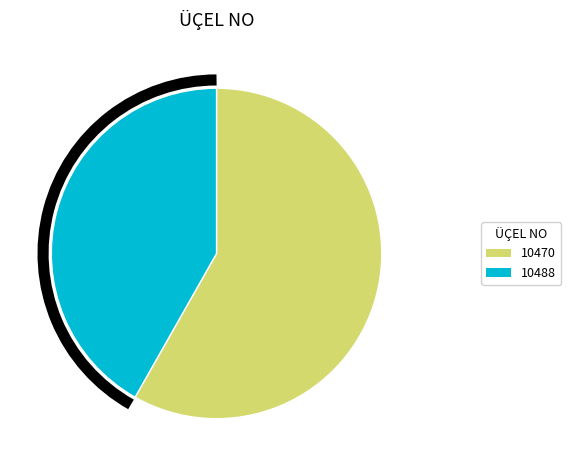

True or false: 10470 accounts for 58% of the total.

True